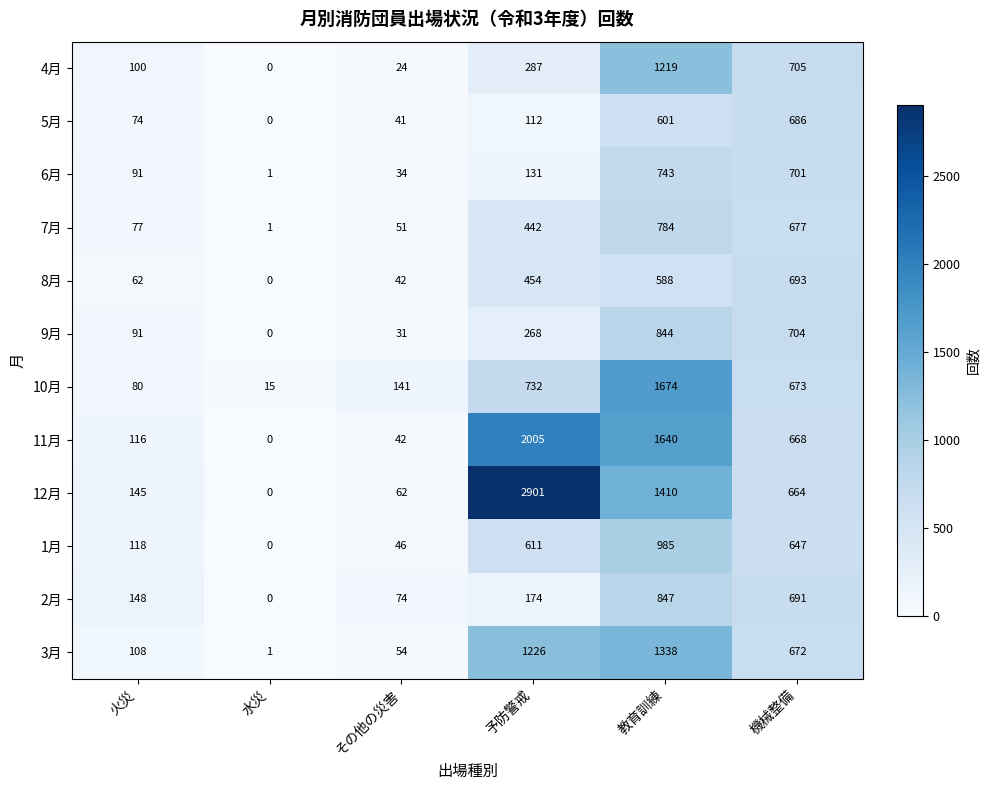

Which label corresponds to the smallest value in the chart?

水災